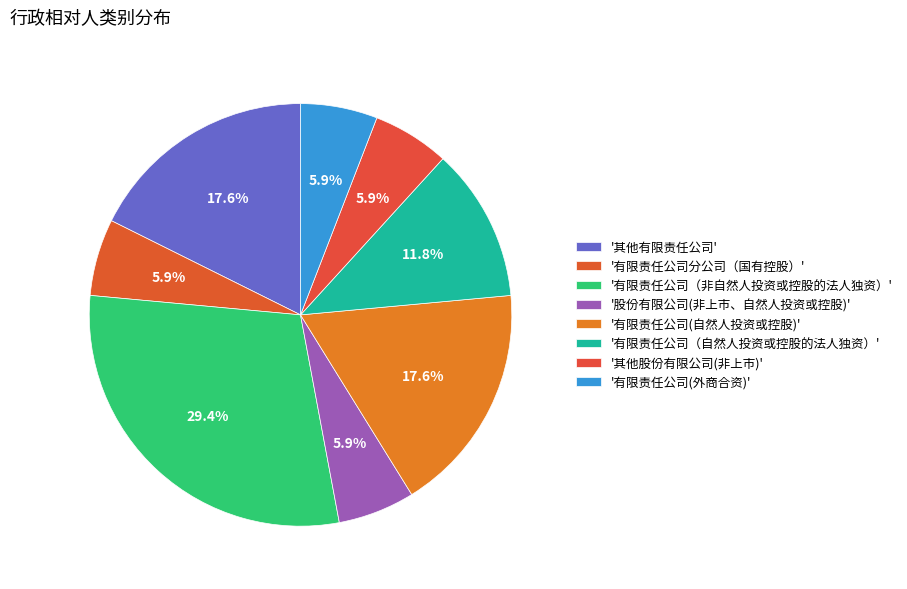

How many slices are in this pie chart?

8